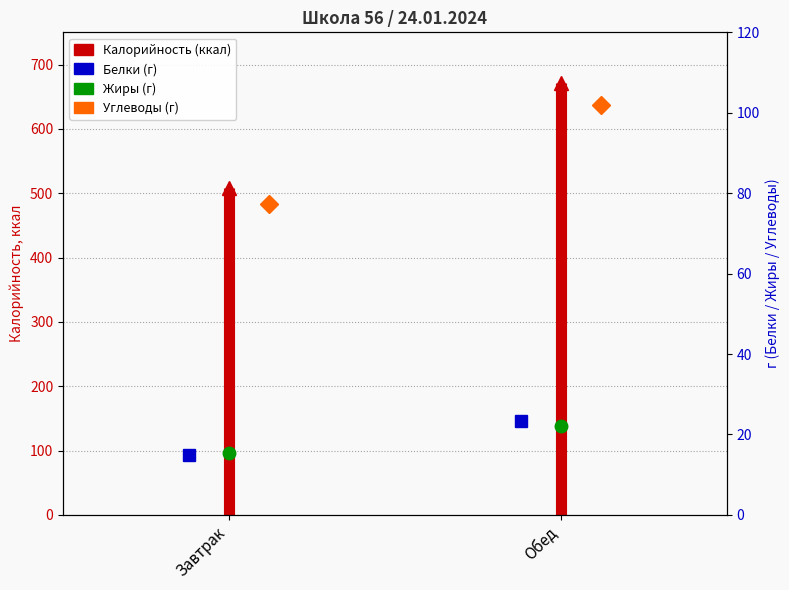

Which category has the lowest value across all series?

Завтрак